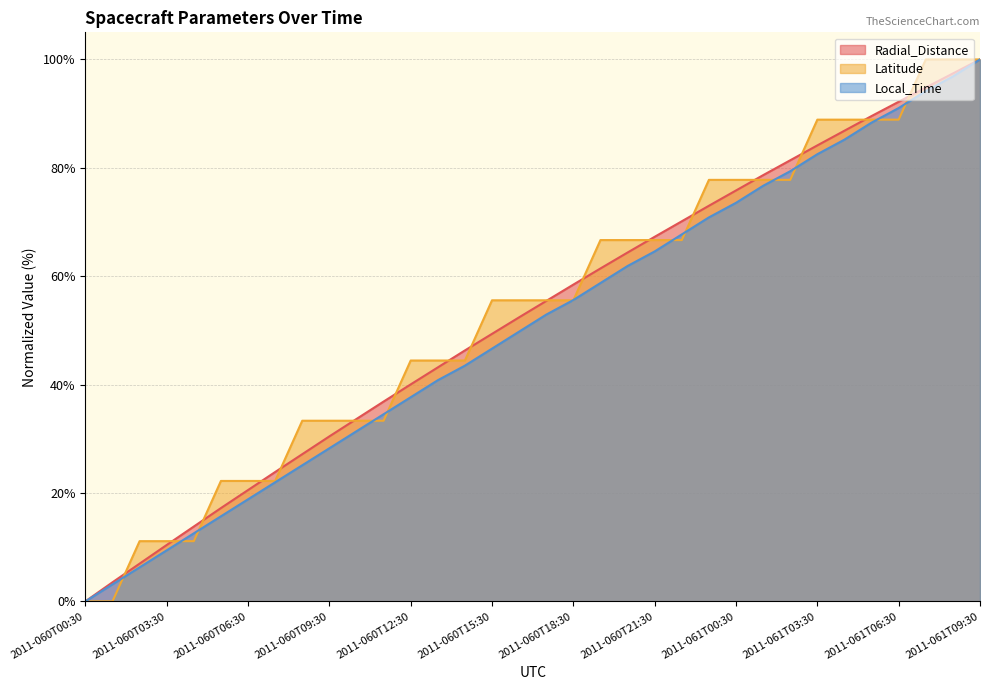

Reading left to right, transcribe all the data shown in this chart.

Radial_Distance: 2011-060T00:30=0.0	2011-060T01:30=3.5	2011-060T02:30=7.0	2011-060T03:30=10.4	2011-060T04:30=13.8	2011-060T05:30=17.2	2011-060T06:30=20.5	2011-060T07:30=23.9	2011-060T08:30=27.2	2011-060T09:30=30.4	2011-060T10:30=33.7	2011-060T11:30=36.9	2011-060T12:30=40.0	2011-060T13:30=43.2	2011-060T14:30=46.3	2011-060T15:30=49.4	2011-060T16:30=52.4	2011-060T17:30=55.4	2011-060T18:30=58.5	2011-060T19:30=61.4	2011-060T20:30=64.4	2011-060T21:30=67.3	2011-060T22:30=70.1	2011-060T23:30=73.0	2011-061T00:30=75.8	2011-061T01:30=78.6	2011-061T02:30=81.4	2011-061T03:30=84.1	2011-061T04:30=86.8	2011-061T05:30=89.6	2011-061T06:30=92.2	2011-061T07:30=94.8	2011-061T08:30=97.4	2011-061T09:30=100.0
Latitude: 2011-060T00:30=0.0	2011-060T01:30=0.0	2011-060T02:30=11.1	2011-060T03:30=11.1	2011-060T04:30=11.1	2011-060T05:30=22.2	2011-060T06:30=22.2	2011-060T07:30=22.2	2011-060T08:30=33.3	2011-060T09:30=33.3	2011-060T10:30=33.3	2011-060T11:30=33.3	2011-060T12:30=44.4	2011-060T13:30=44.4	2011-060T14:30=44.4	2011-060T15:30=55.6	2011-060T16:30=55.6	2011-060T17:30=55.6	2011-060T18:30=55.6	2011-060T19:30=66.7	2011-060T20:30=66.7	2011-060T21:30=66.7	2011-060T22:30=66.7	2011-060T23:30=77.8	2011-061T00:30=77.8	2011-061T01:30=77.8	2011-061T02:30=77.8	2011-061T03:30=88.9	2011-061T04:30=88.9	2011-061T05:30=88.9	2011-061T06:30=88.9	2011-061T07:30=100.0	2011-061T08:30=100.0	2011-061T09:30=100.0
Local_Time: 2011-060T00:30=0.0	2011-060T01:30=3.1	2011-060T02:30=6.3	2011-060T03:30=9.4	2011-060T04:30=12.6	2011-060T05:30=15.7	2011-060T06:30=18.8	2011-060T07:30=22.0	2011-060T08:30=25.1	2011-060T09:30=28.3	2011-060T10:30=31.4	2011-060T11:30=34.5	2011-060T12:30=37.7	2011-060T13:30=40.8	2011-060T14:30=43.5	2011-060T15:30=46.6	2011-060T16:30=49.8	2011-060T17:30=52.9	2011-060T18:30=55.6	2011-060T19:30=58.7	2011-060T20:30=61.9	2011-060T21:30=64.6	2011-060T22:30=67.7	2011-060T23:30=70.9	2011-061T00:30=73.5	2011-061T01:30=76.7	2011-061T02:30=79.4	2011-061T03:30=82.5	2011-061T04:30=85.2	2011-061T05:30=88.3	2011-061T06:30=91.0	2011-061T07:30=94.2	2011-061T08:30=96.9	2011-061T09:30=100.0